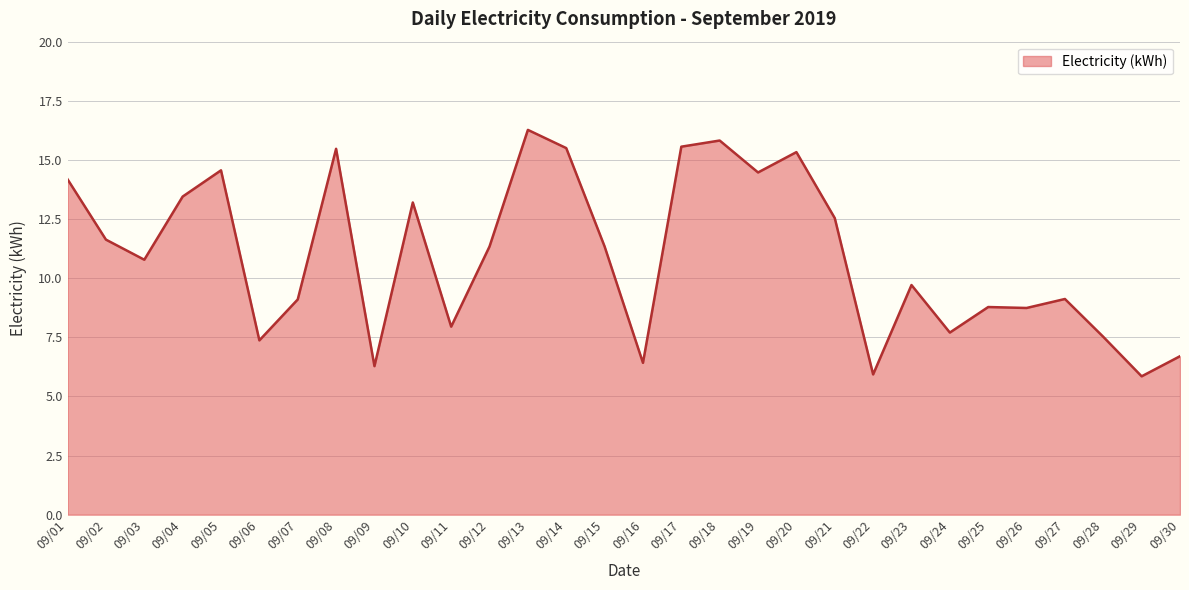

How many lines are shown in the chart?

1